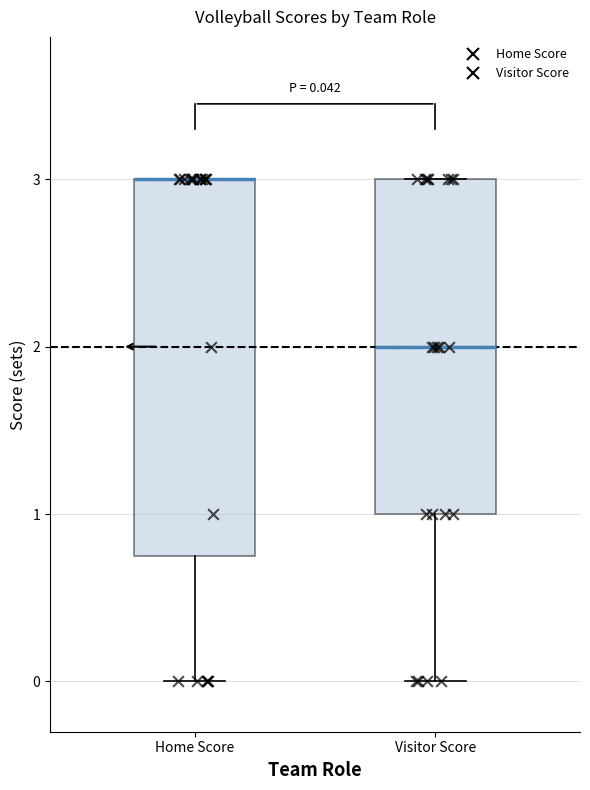

Which box is the tallest, from its lower edge to its upper edge?

Home Score